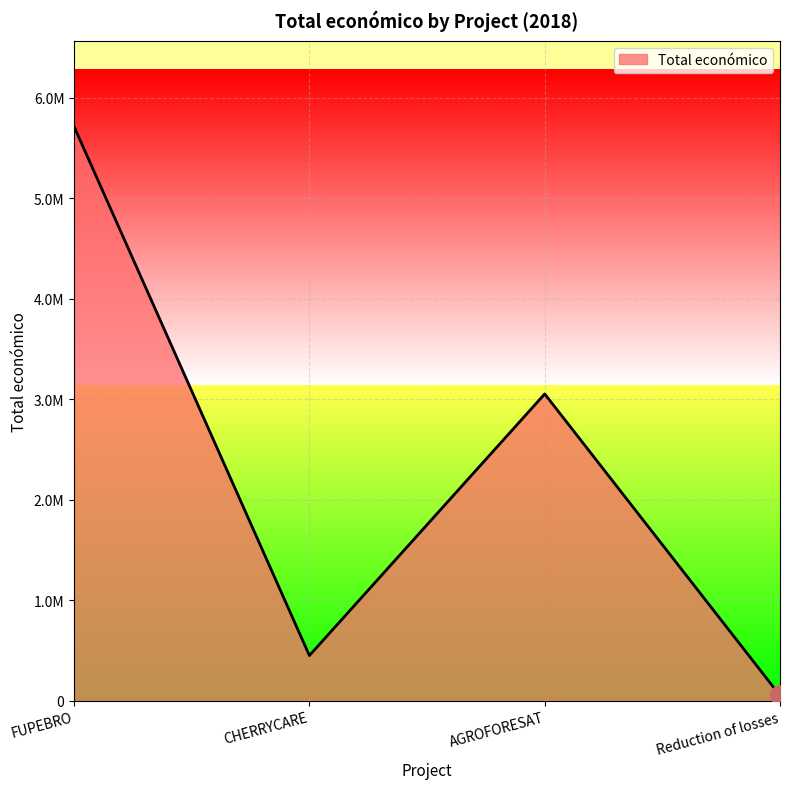

Which category has the highest value across all series?

FUPEBRO